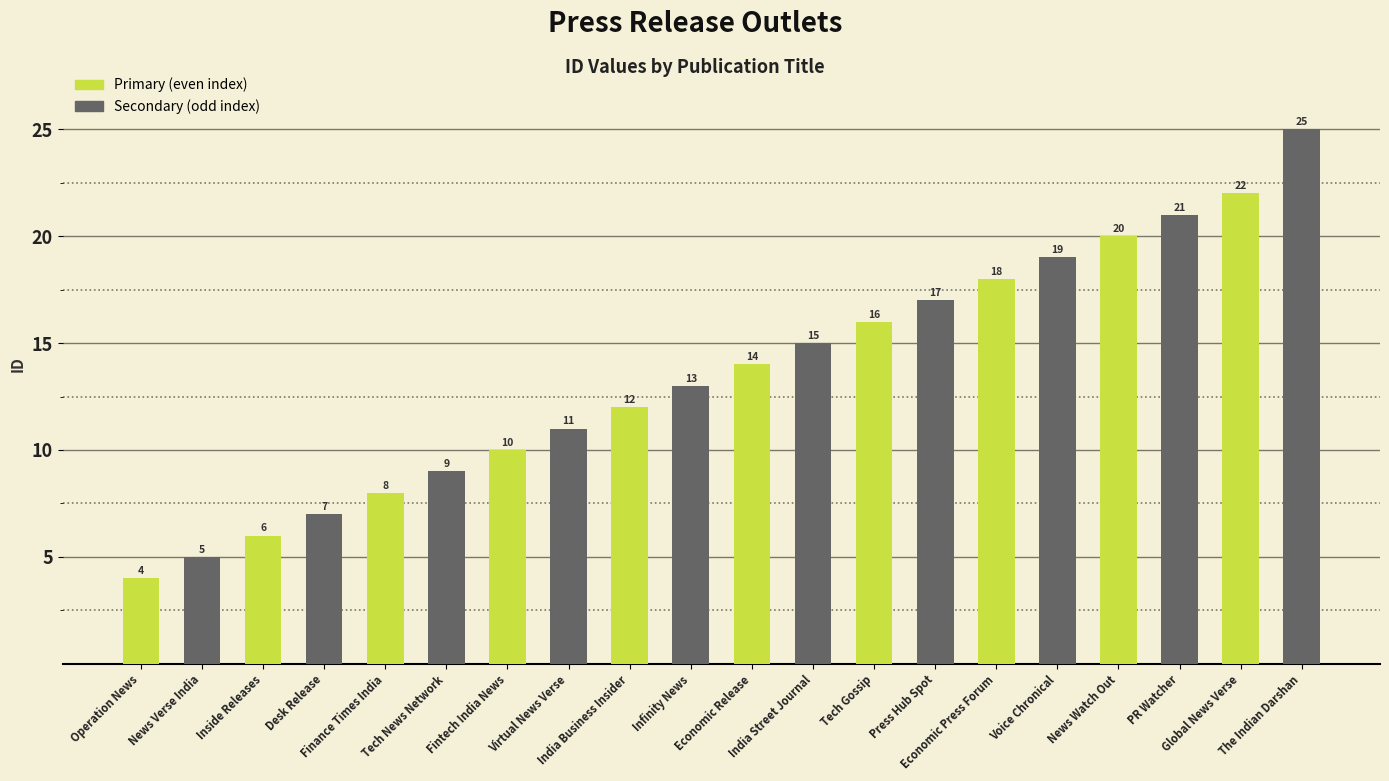

Reading left to right, transcribe all the data shown in this chart.

4	5	6	7	8	9	10	11	12	13	14	15	16	17	18	19	20	21	22	25